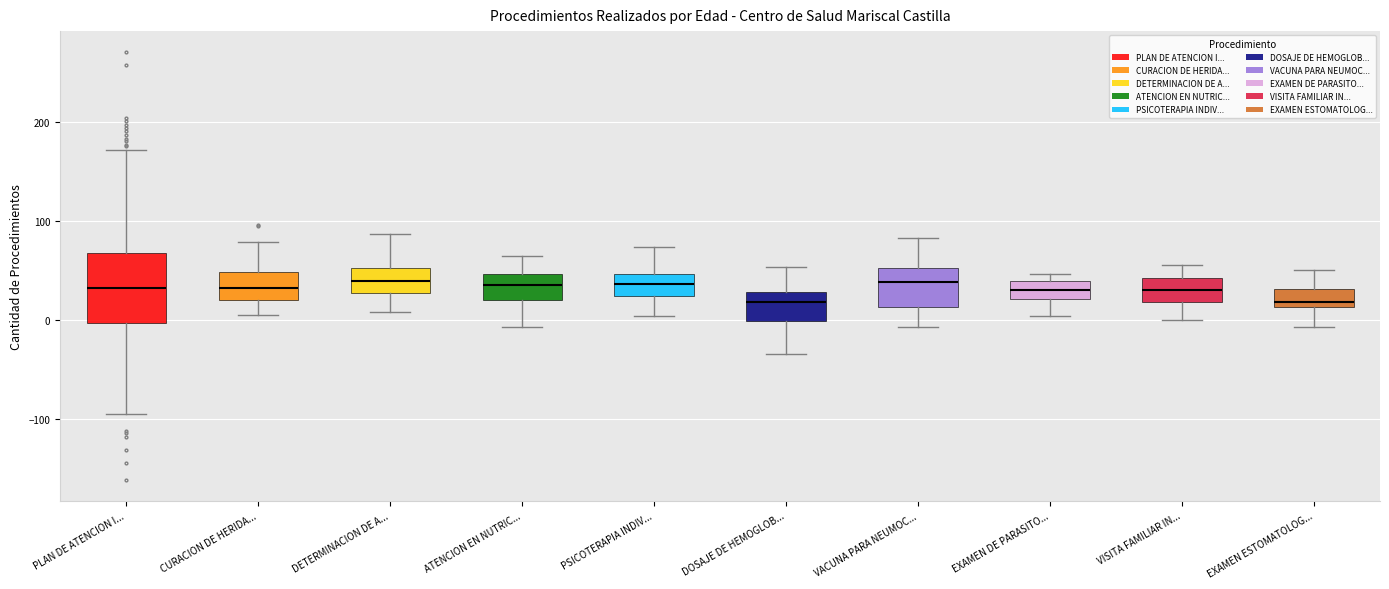

Which box is the tallest, from its lower edge to its upper edge?

PLAN DE ATENCION I...